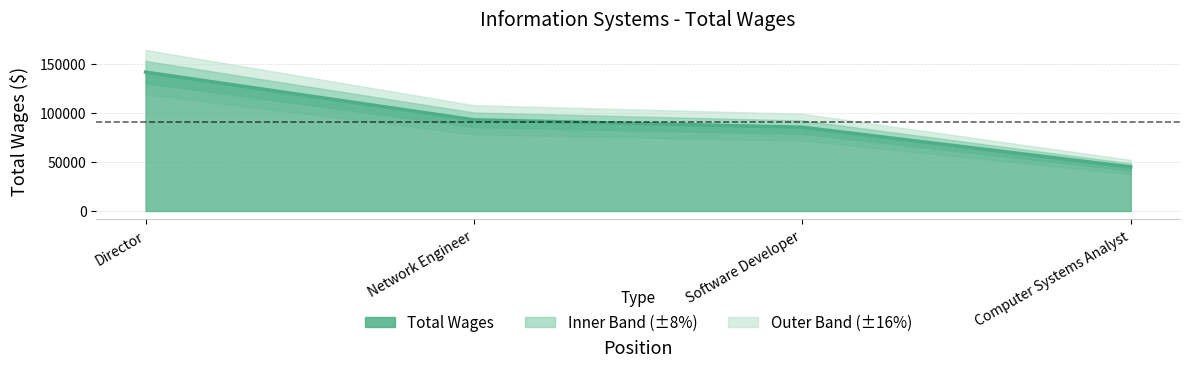

True or false: the data has more than 1 interior local peaks.

False